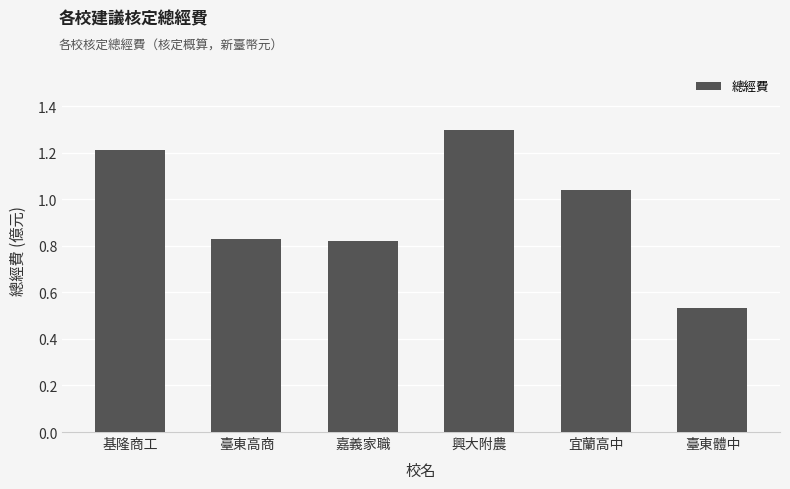

Which has a higher value, 基隆商工 or 嘉義家職?

基隆商工